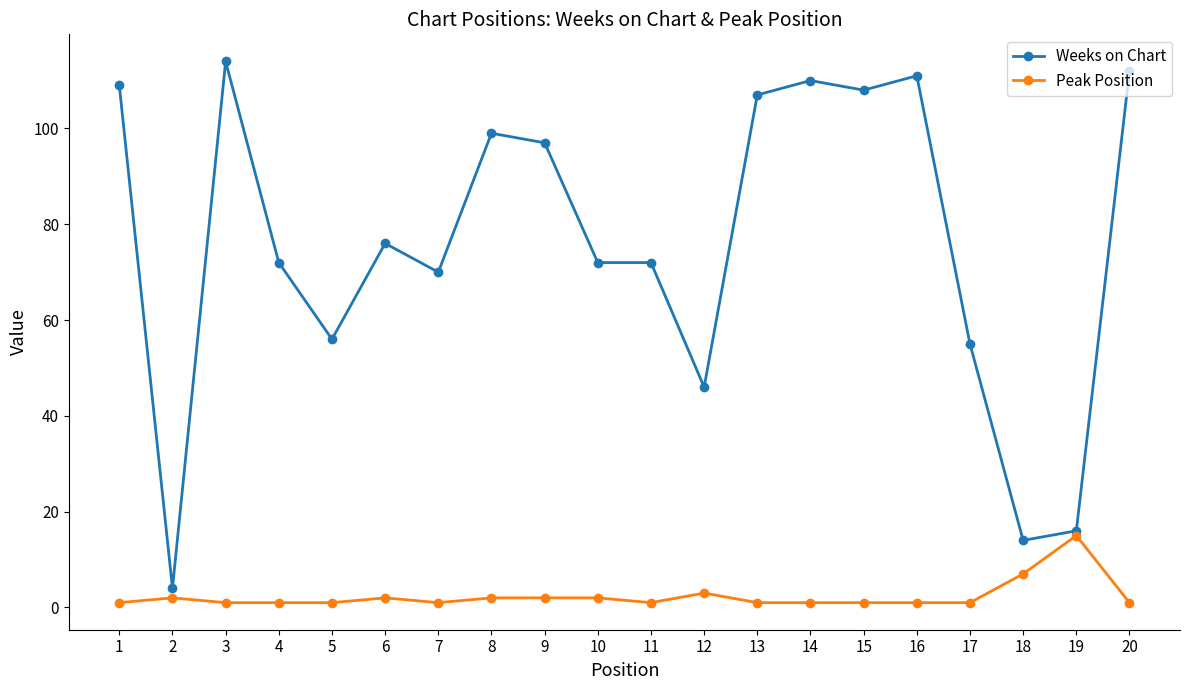

True or false: Weeks on Chart and Peak Position cross at least once.

False